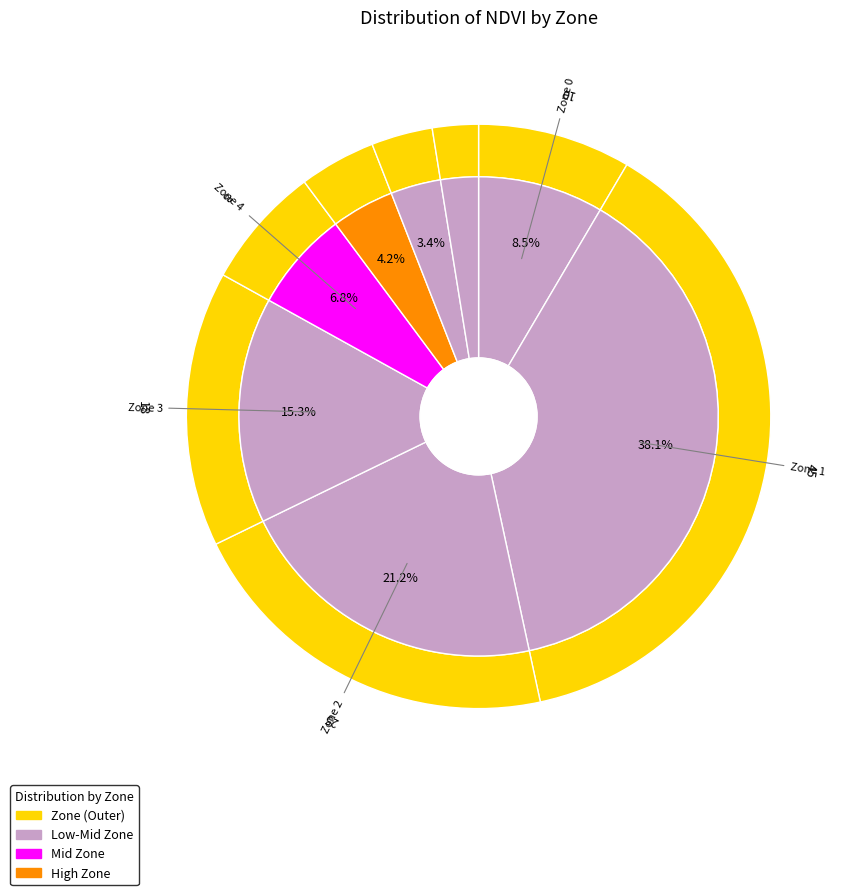

Count the number of slices in the pie.

8